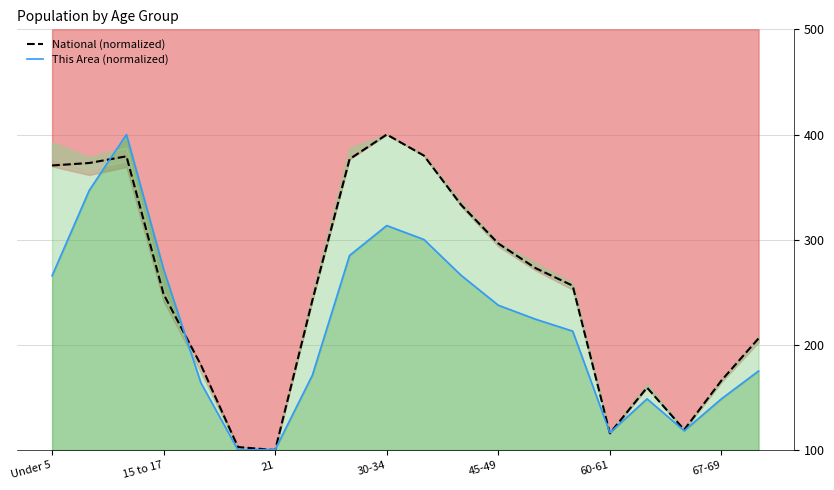

Between 45-49 and 30-34, which is larger?

30-34